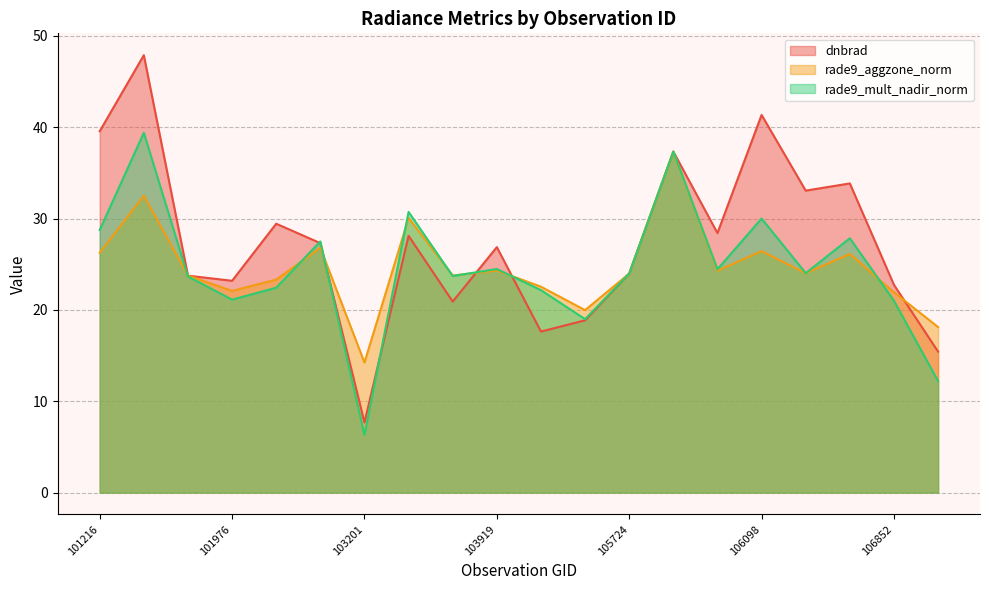

In rade9_aggzone_norm, how many points are lower than both neighbors (excluding endpoints)?

6